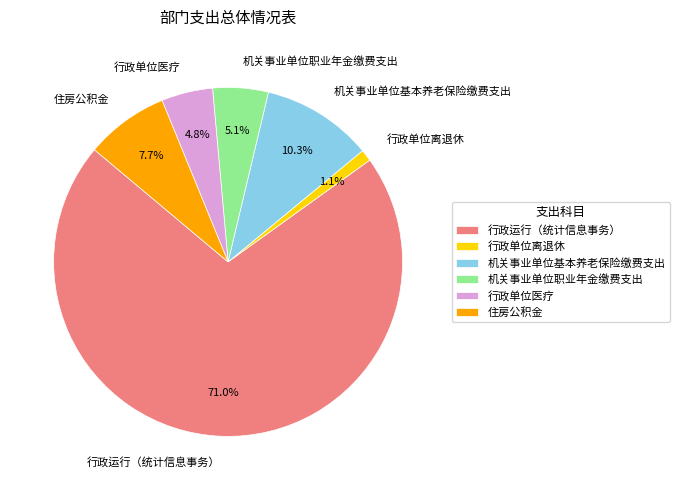

What percentage is the 机关事业单位职业年金缴费支出 slice, to the nearest percent?

5%